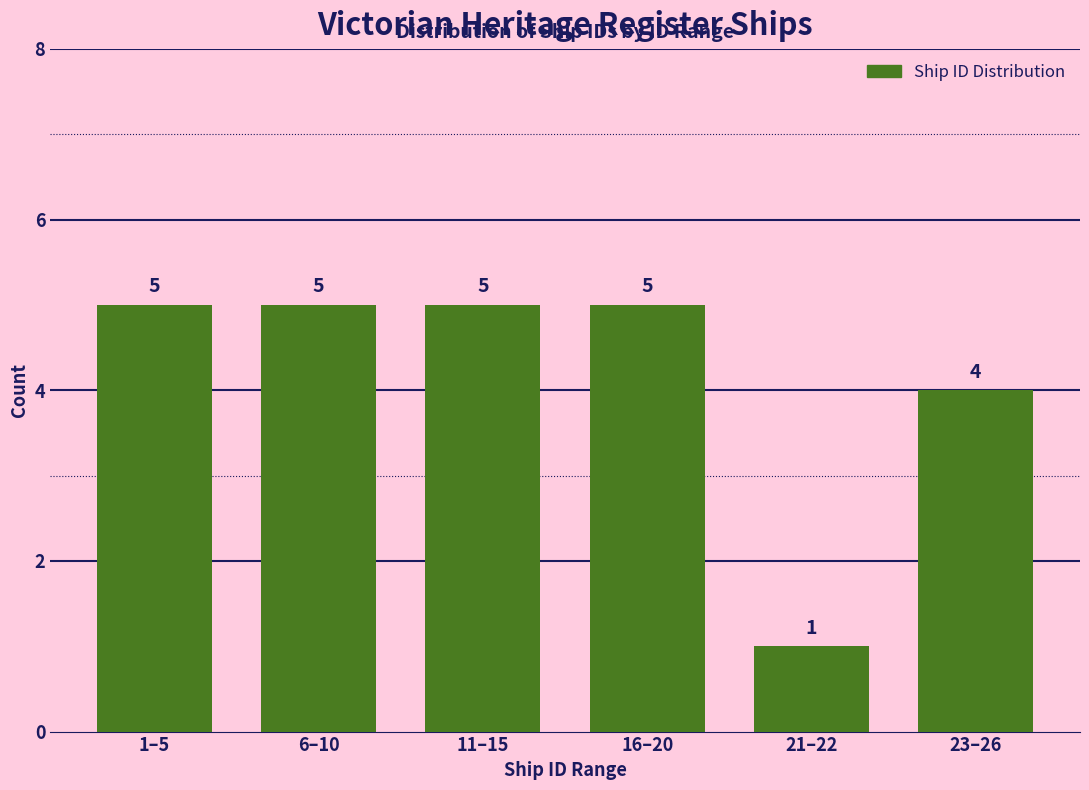

Reading right to left, list all the values displayed in this chart.

23–26=4	21–22=1	16–20=5	11–15=5	6–10=5	1–5=5